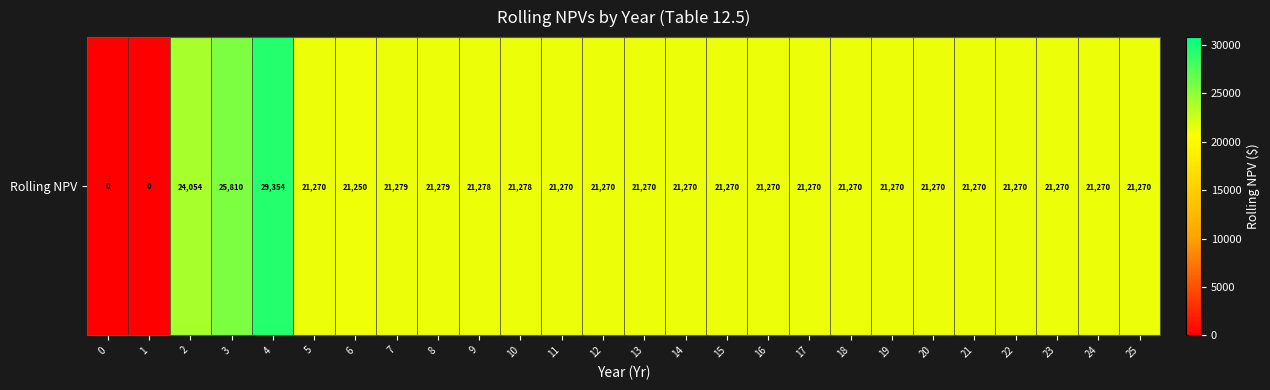

True or false: the data shows 36874.0 at 19.

False